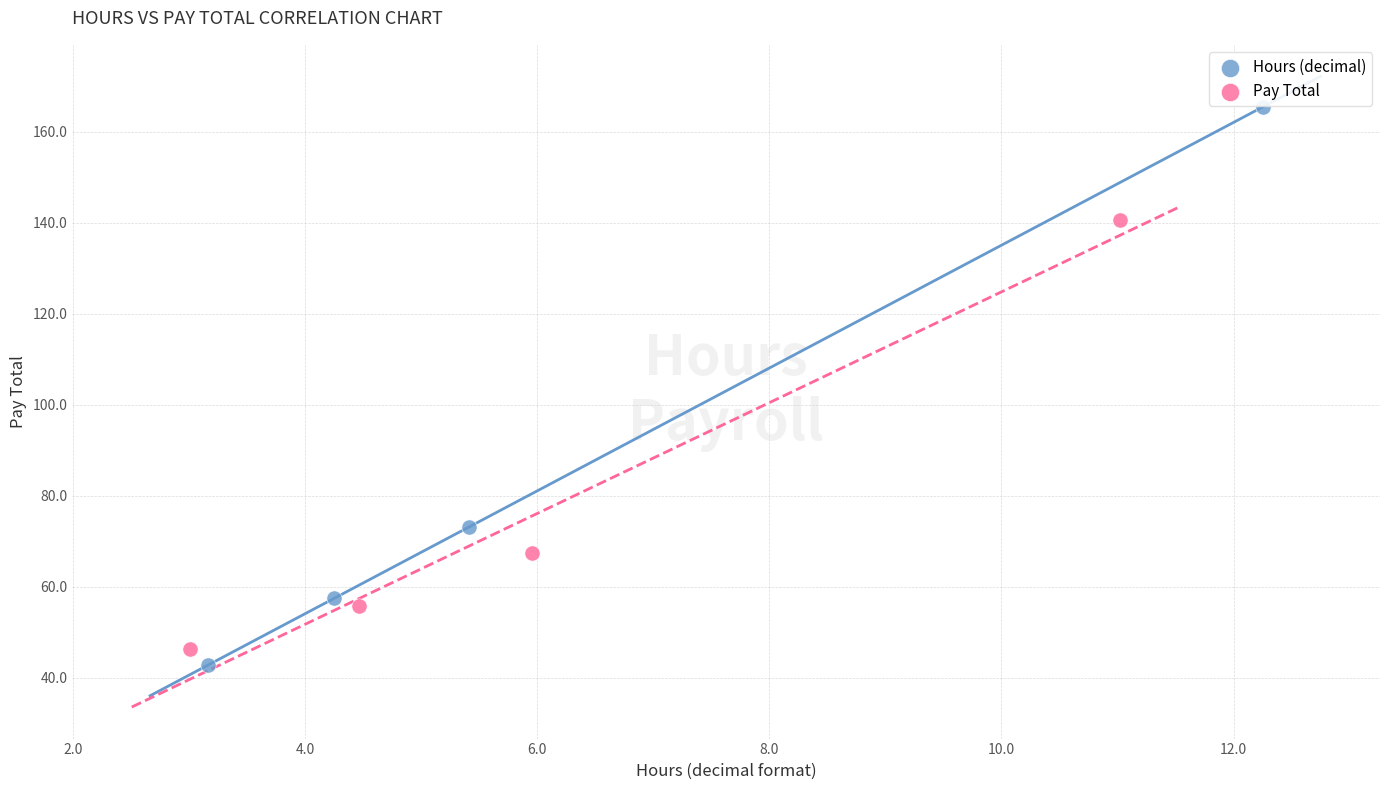

Which series reaches the maximum Y coordinate?

Hours (decimal)